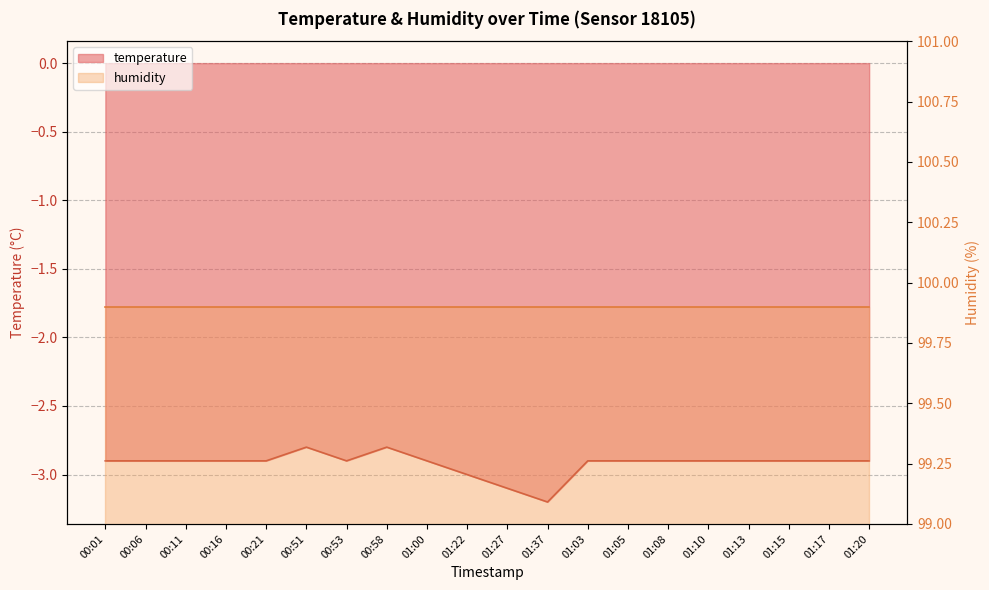

Where is the first local minimum?

00:53